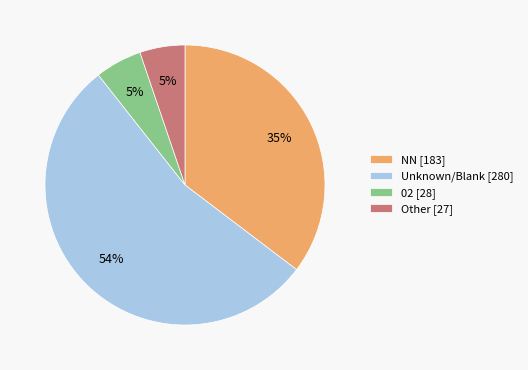

How many slices are in this pie chart?

4